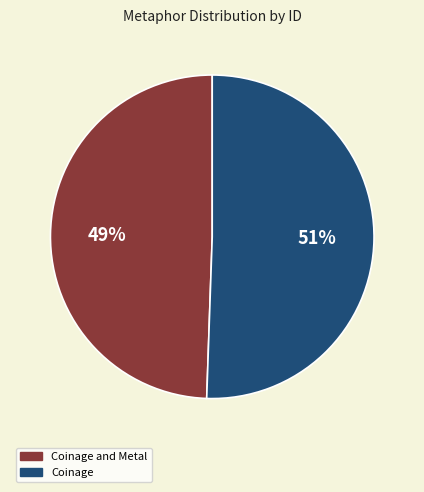

To the nearest percent, what is the average slice percentage?

50%